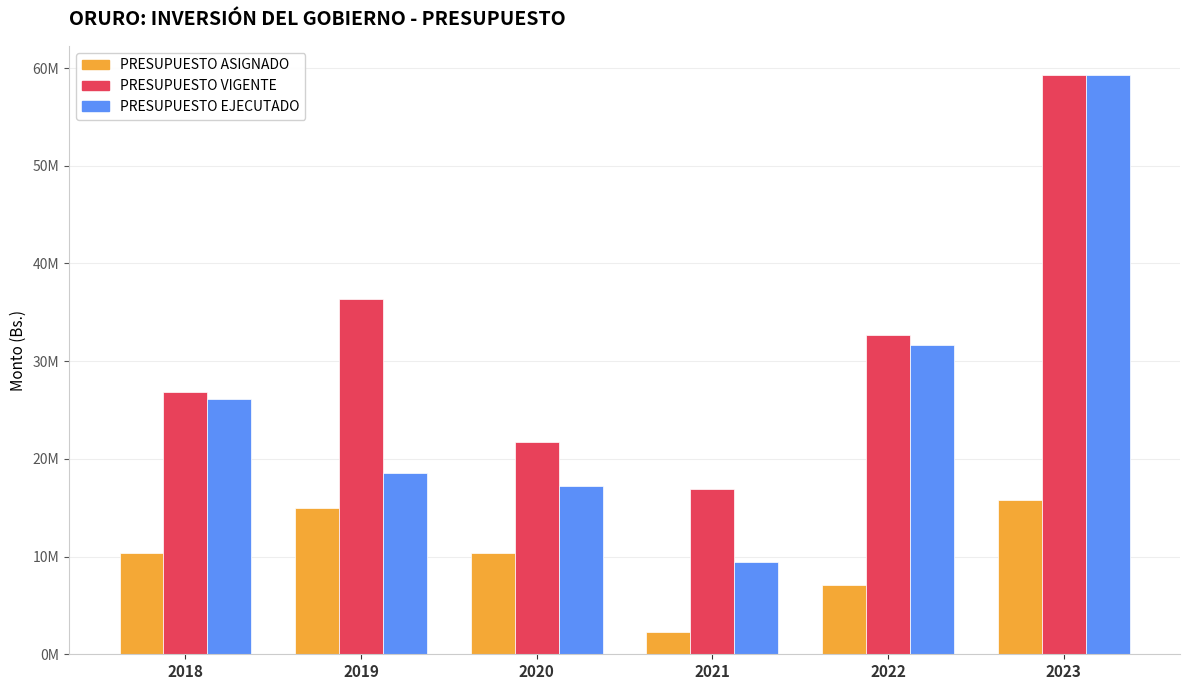

The value of PRESUPUESTO ASIGNADO at 2022 is 7048894.0. True or false?

True